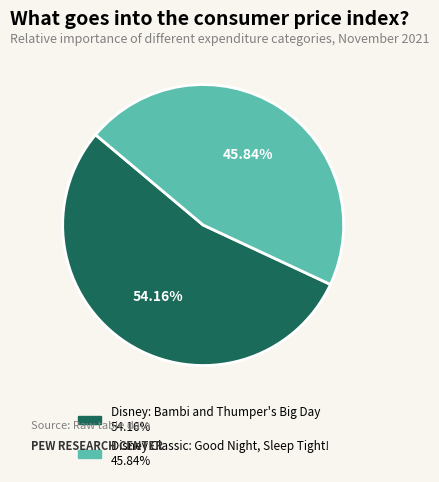

The Disney Classic: Good Night, Sleep Tight! slice represents 52% of the pie. True or false?

False